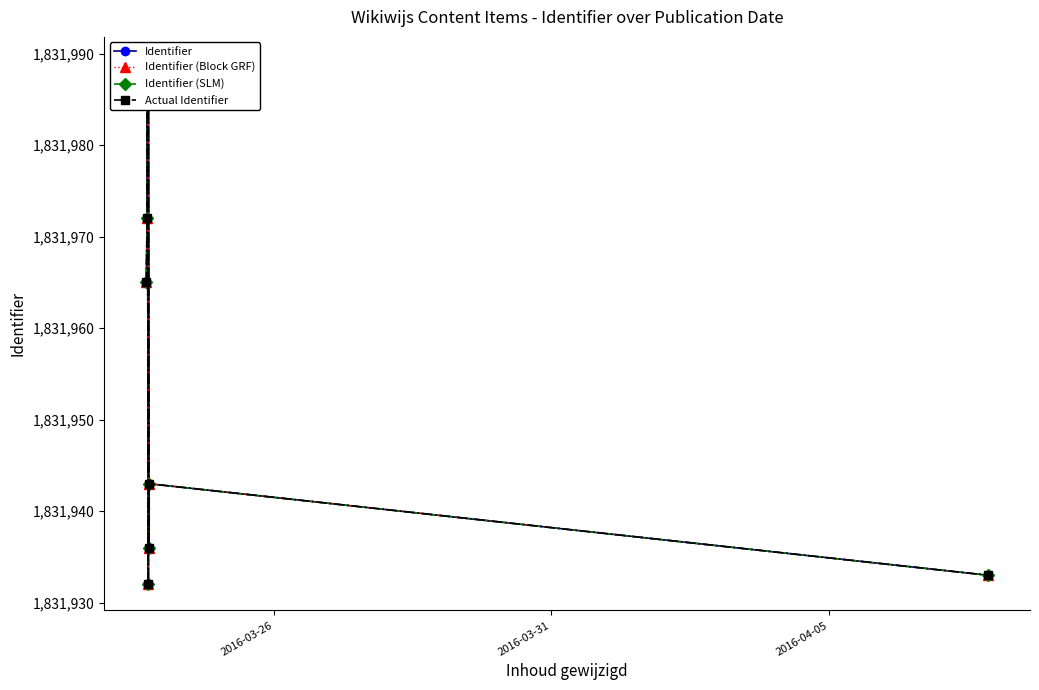

What is the value of the Identifier (SLM) point at the 4th from the left?

1831932